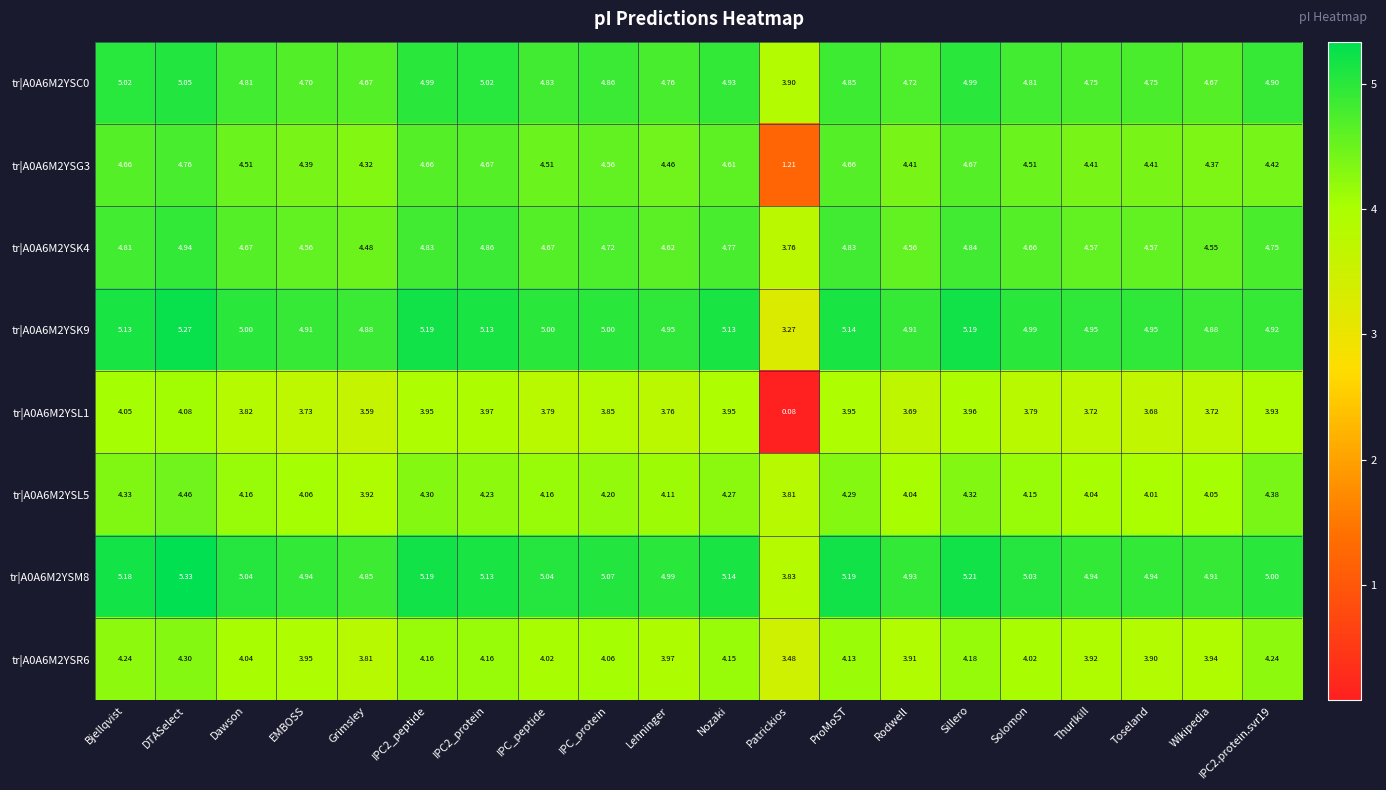

How many distinct data groups are displayed?

8